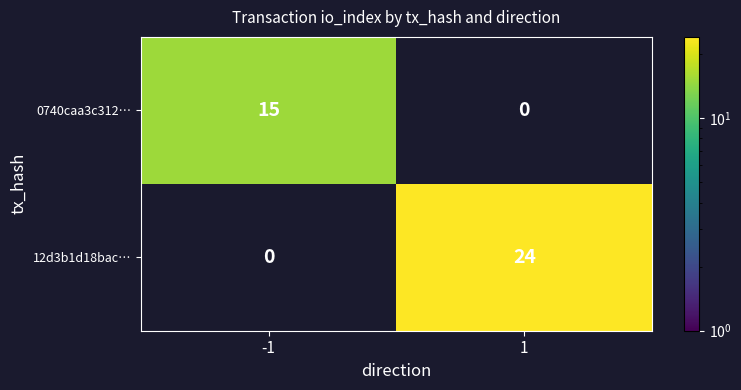

Is it true that 0740caa3c312… equals 9 at -1?

False